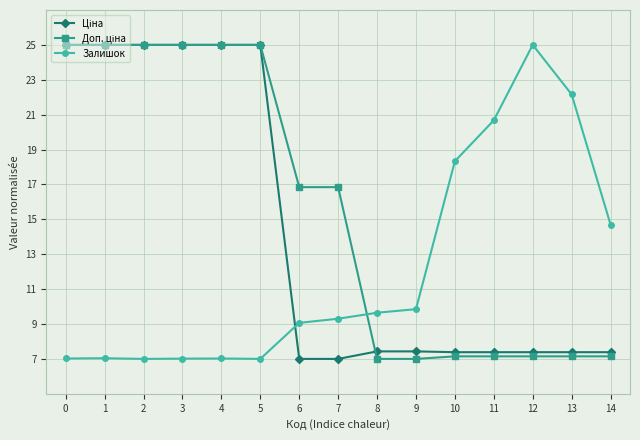

What is the total value across all series at 14?

29.2